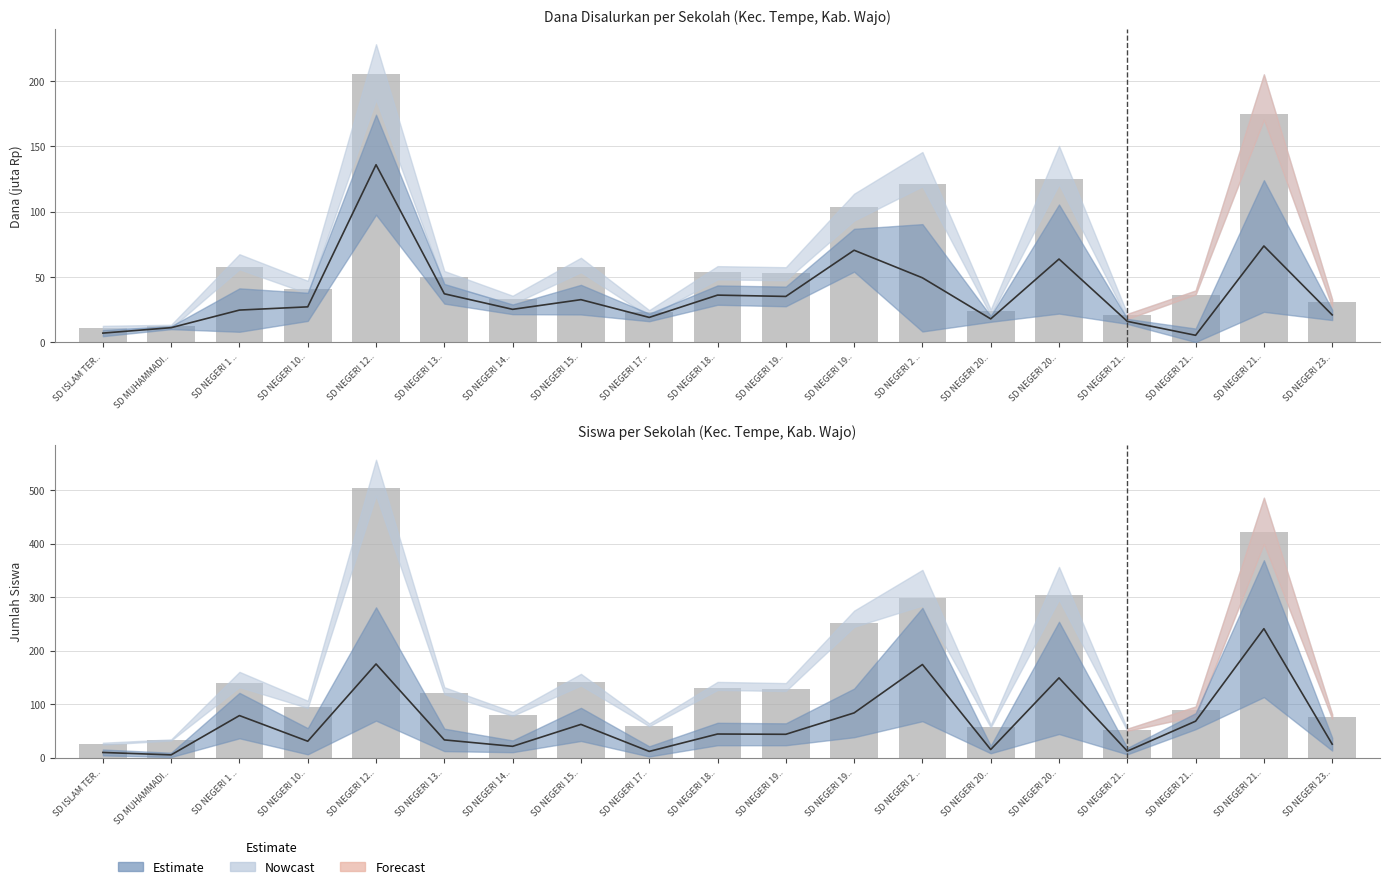

Rank the series by their maximum value, from lowest to highest.

Dana Disalurkan, Estimate, Siswa Disalurkan